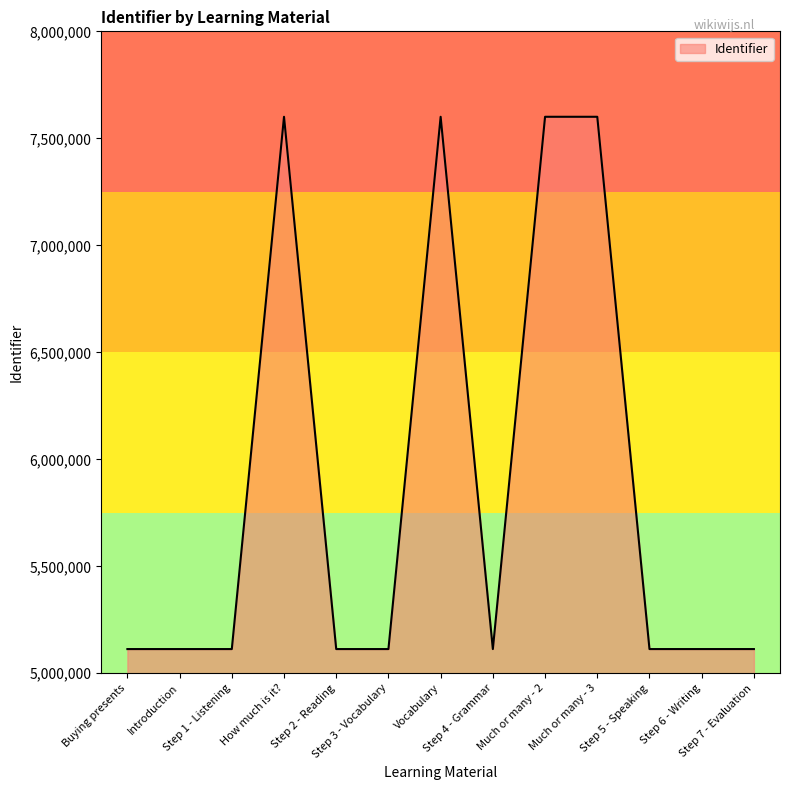

What is the greatest value displayed?

7600693